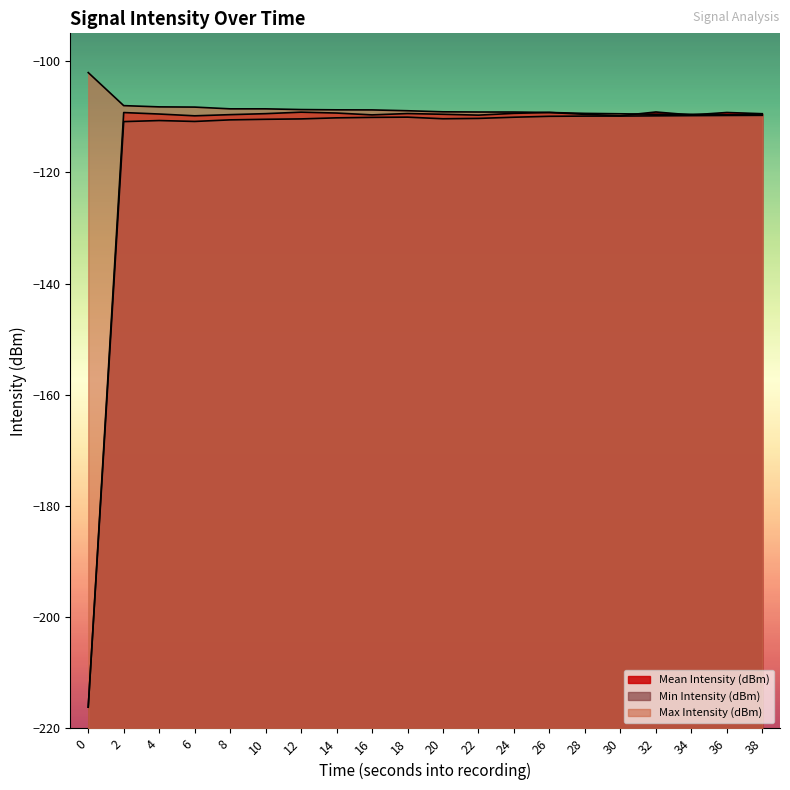

The Max Intensity (dBm) series shows -109.6 at 36. True or false?

True